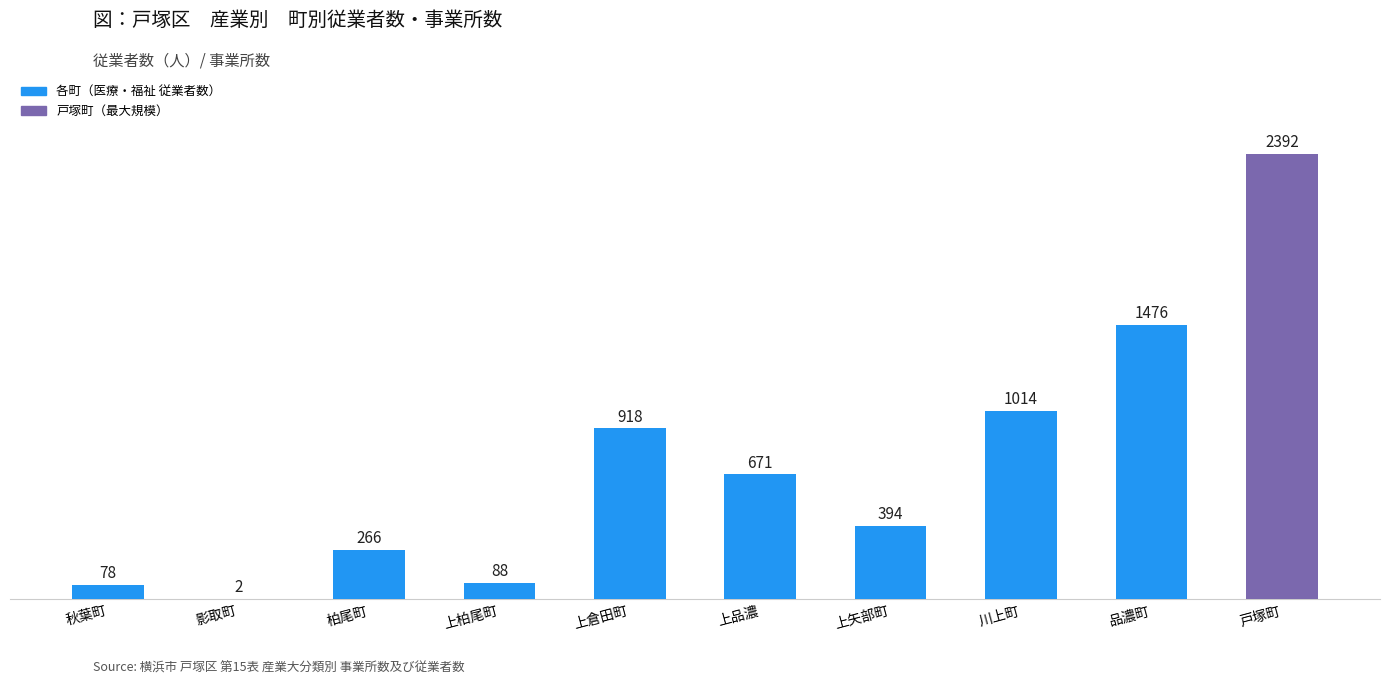

Are the bars horizontal?

No